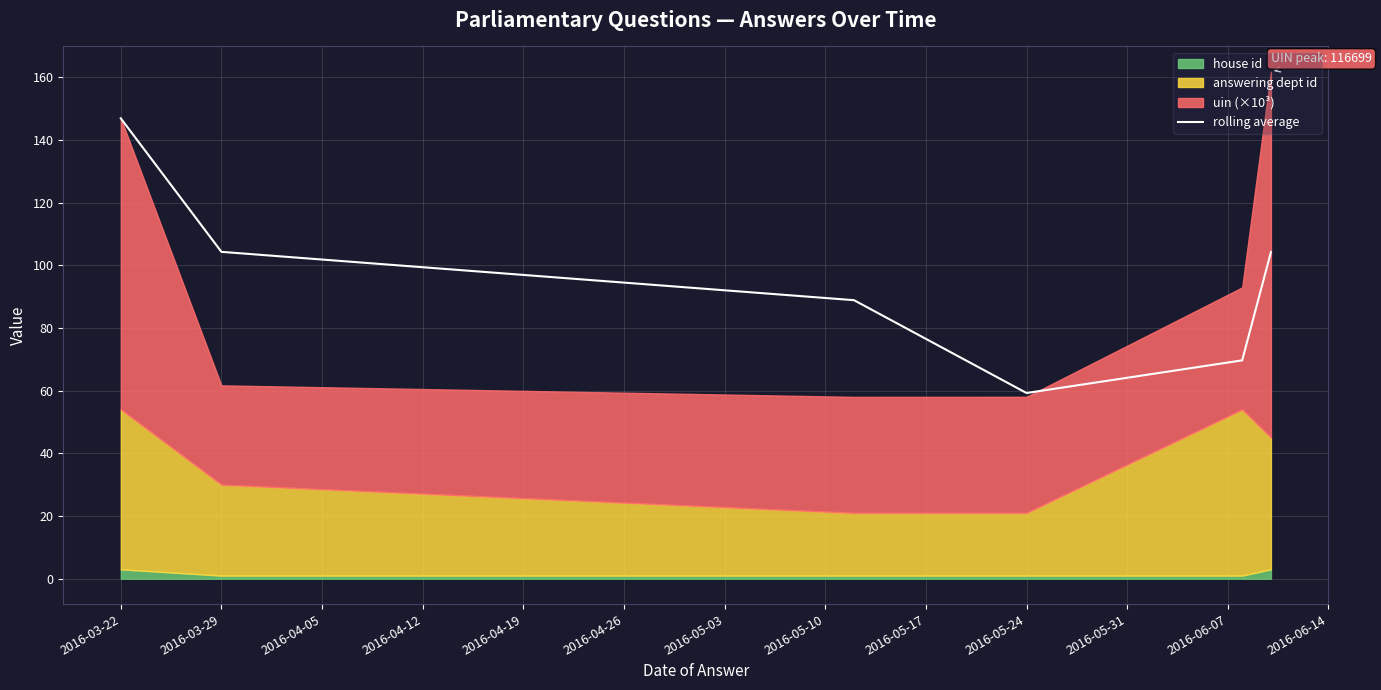

Does the chart display data point markers on the line(s)?

No